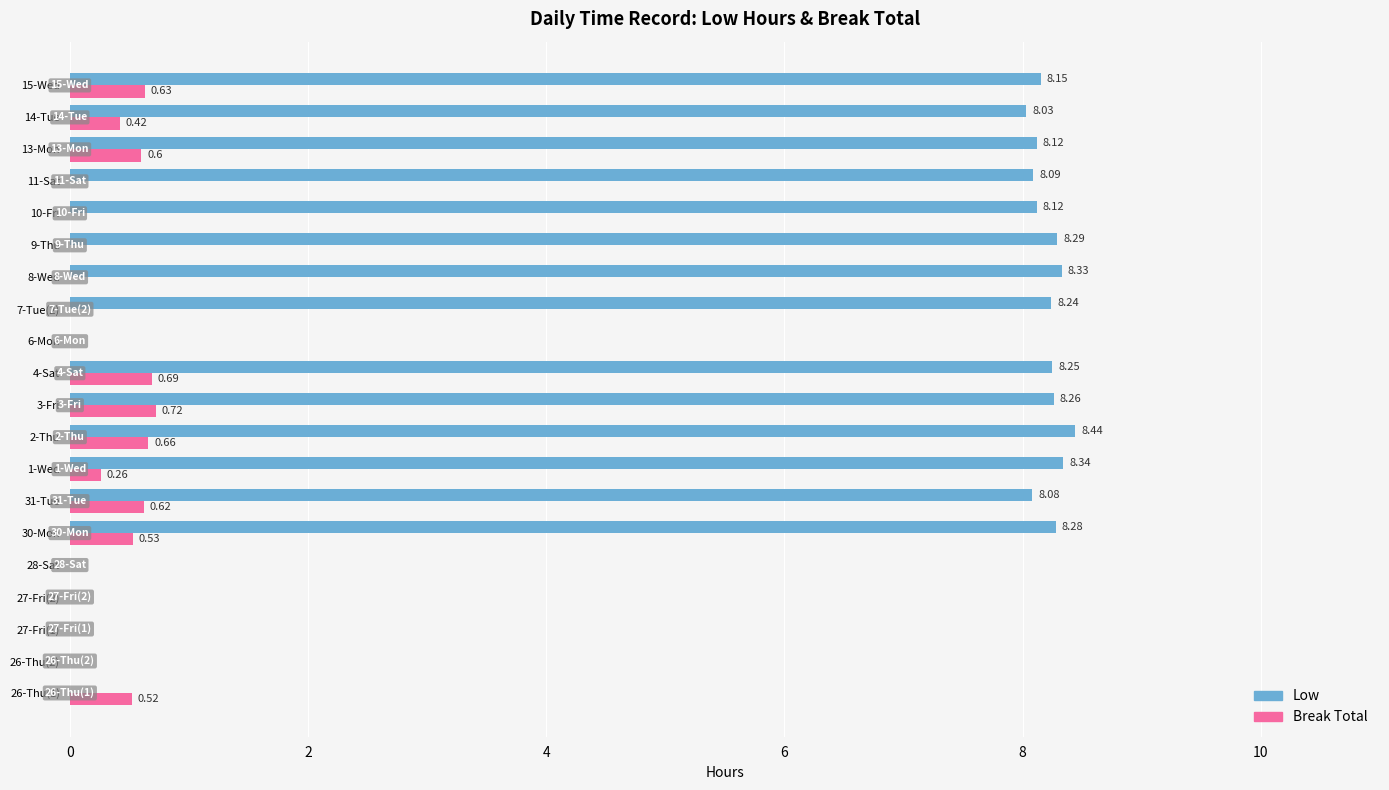

Between 30-Mon and 31-Tue, which series saw the biggest shift?

Low